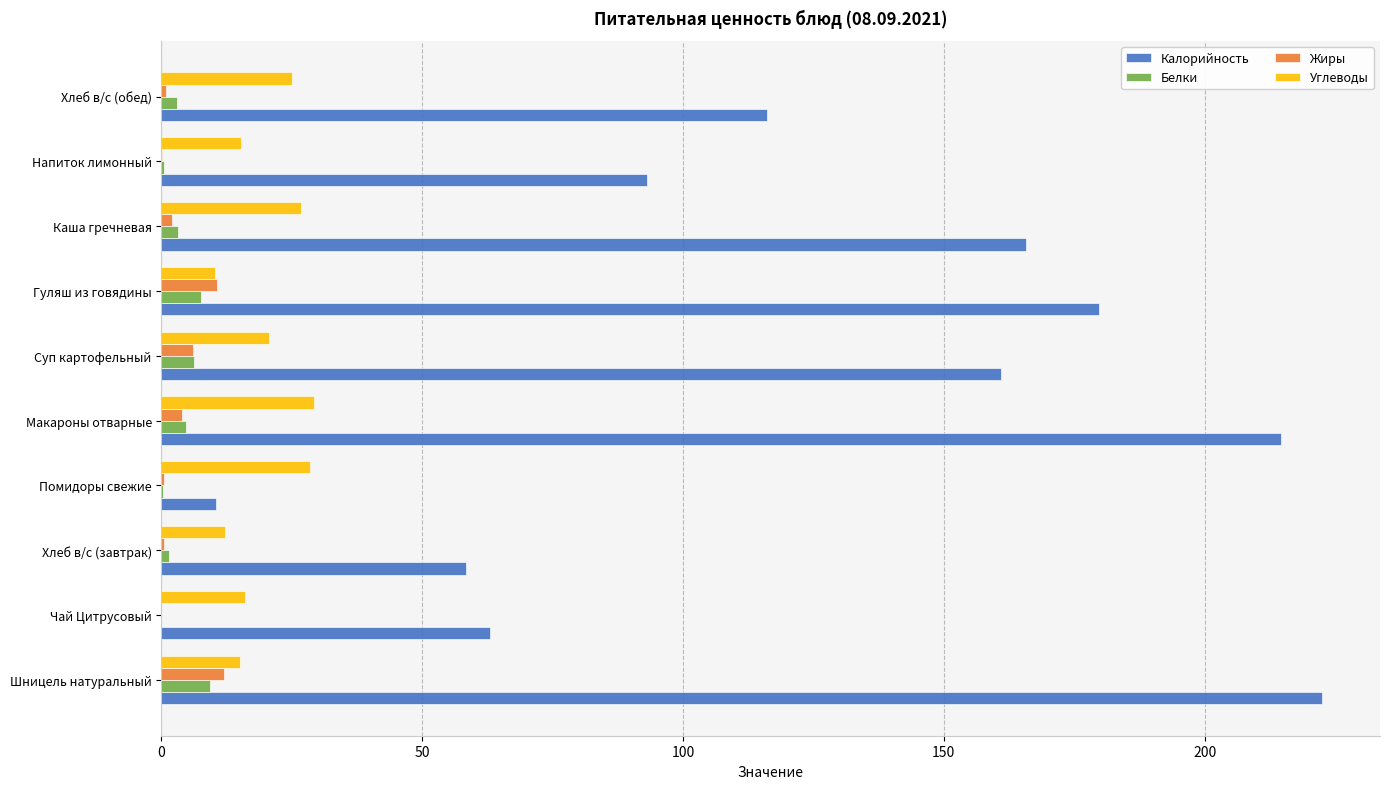

The Калорийность series shows 179.7 at Гуляш из говядины. True or false?

True